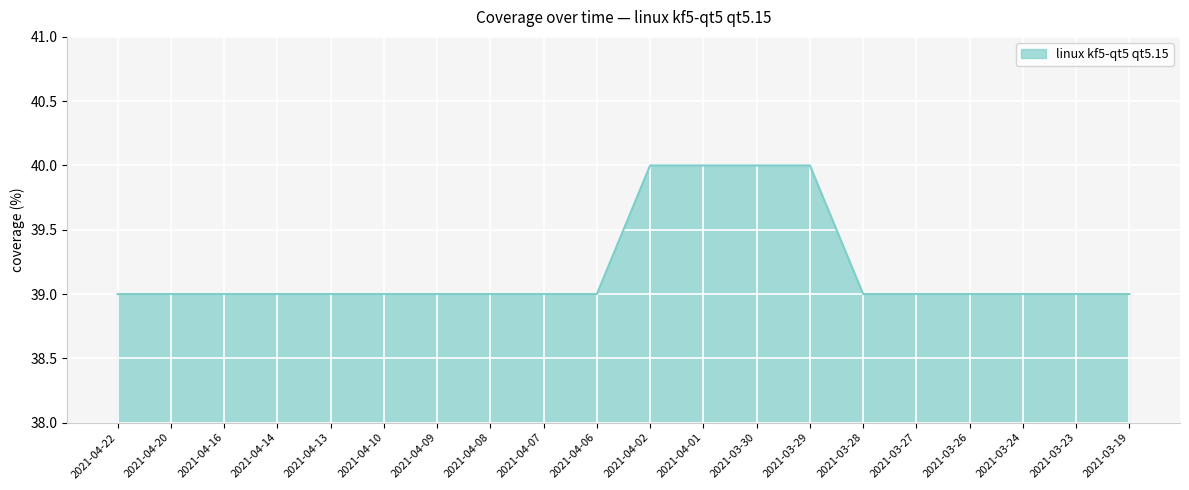

What position from the right is 2021-03-27?

5